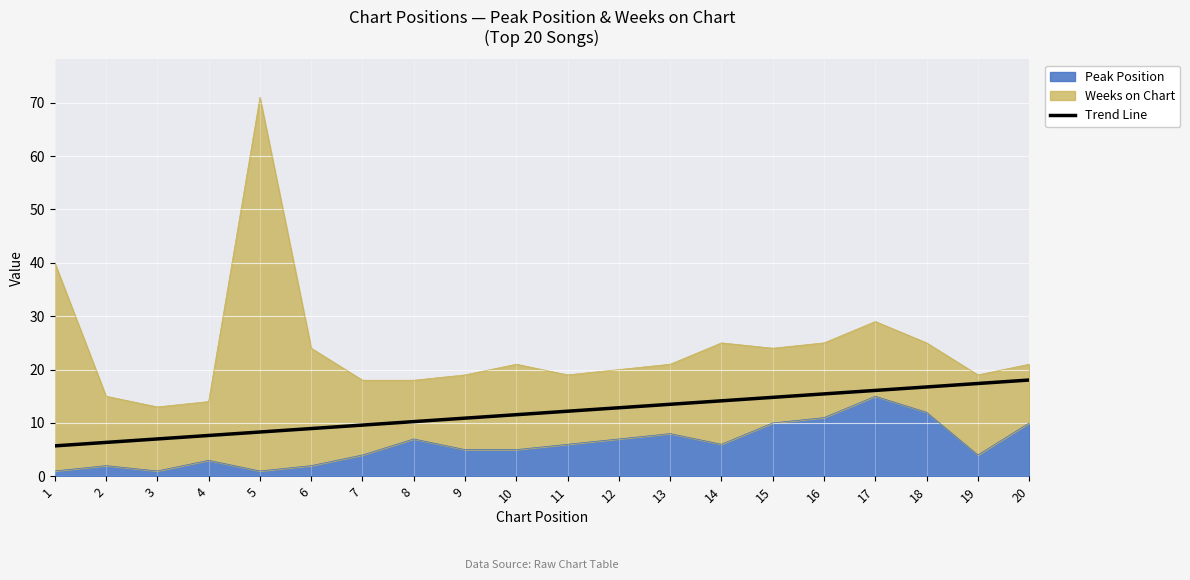

Is it true that the value at 20 is 24.8?

False